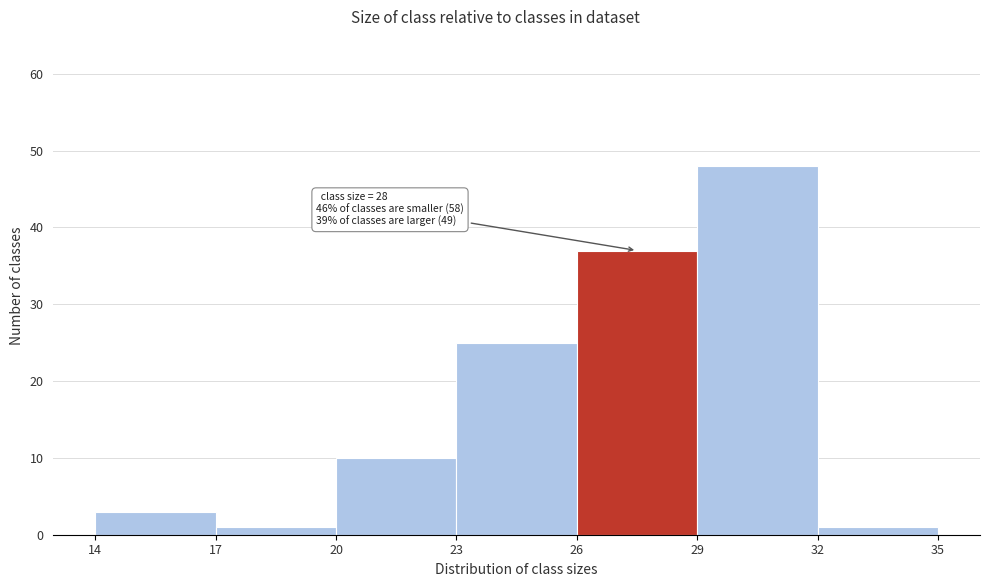

Over which range of the x-axis is the bar tallest?

29 to 32